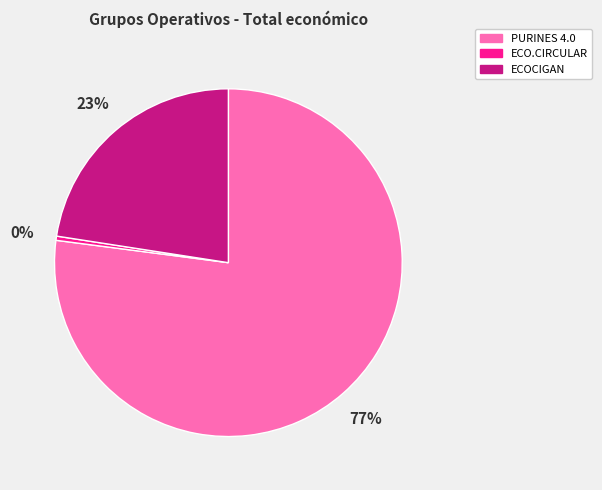

Does ECOCIGAN account for over 50% of the chart?

No